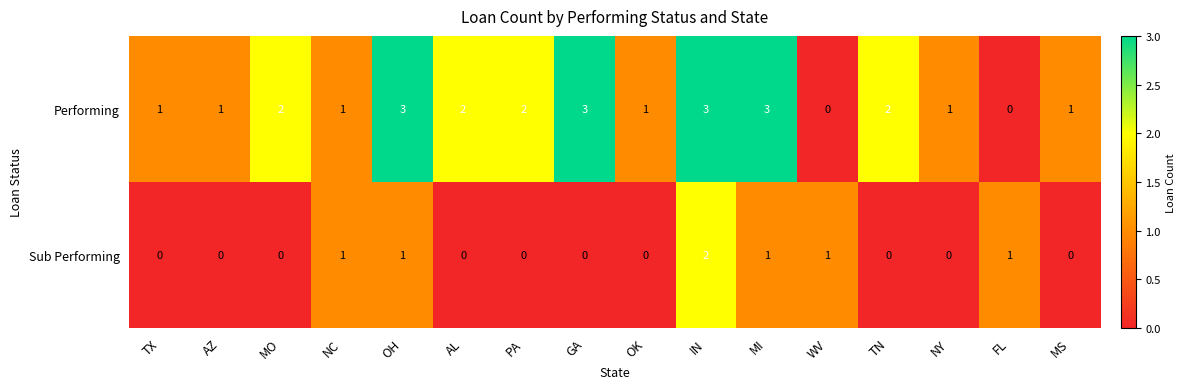

How many series are shown in this chart?

2